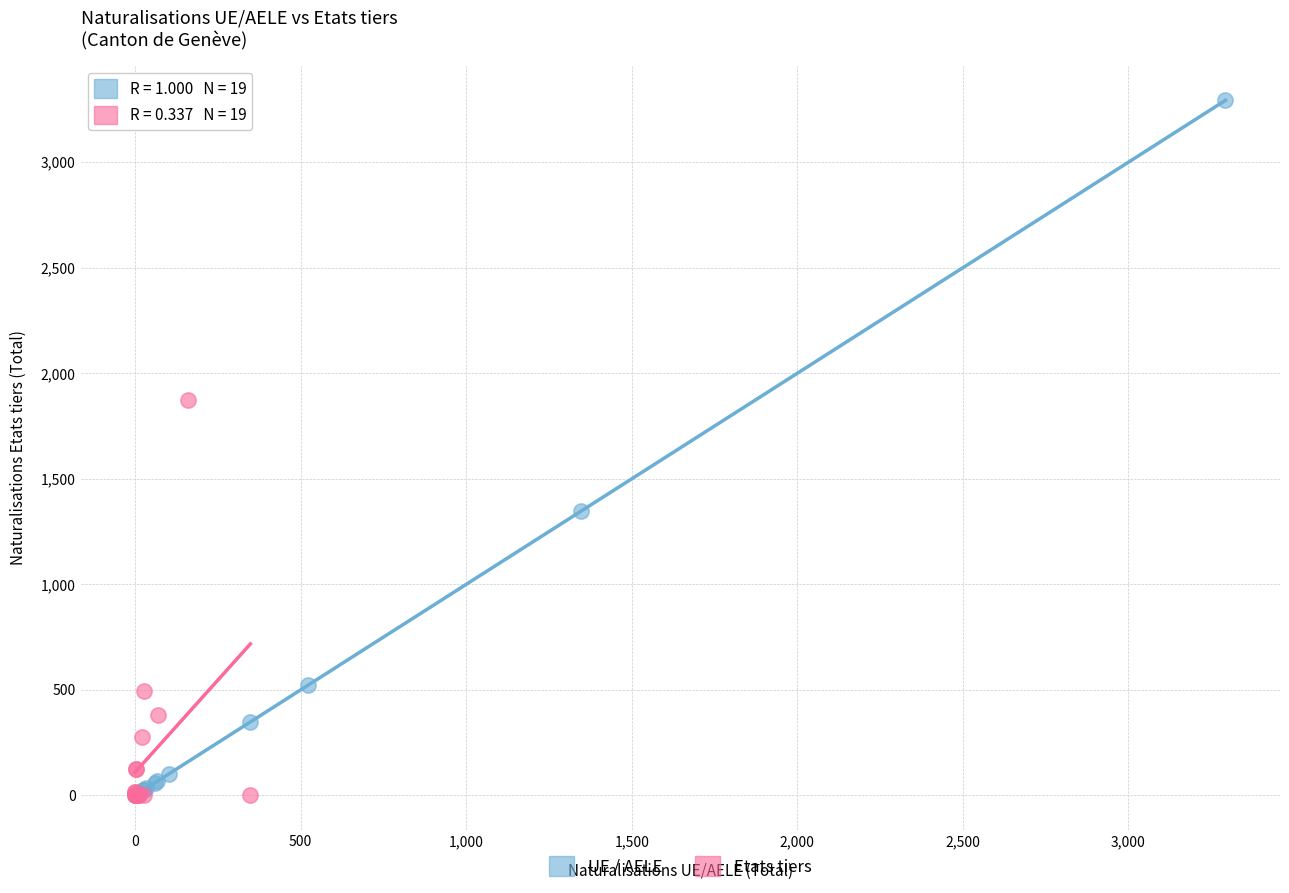

Which series contains the highest Y value?

UE / AELE